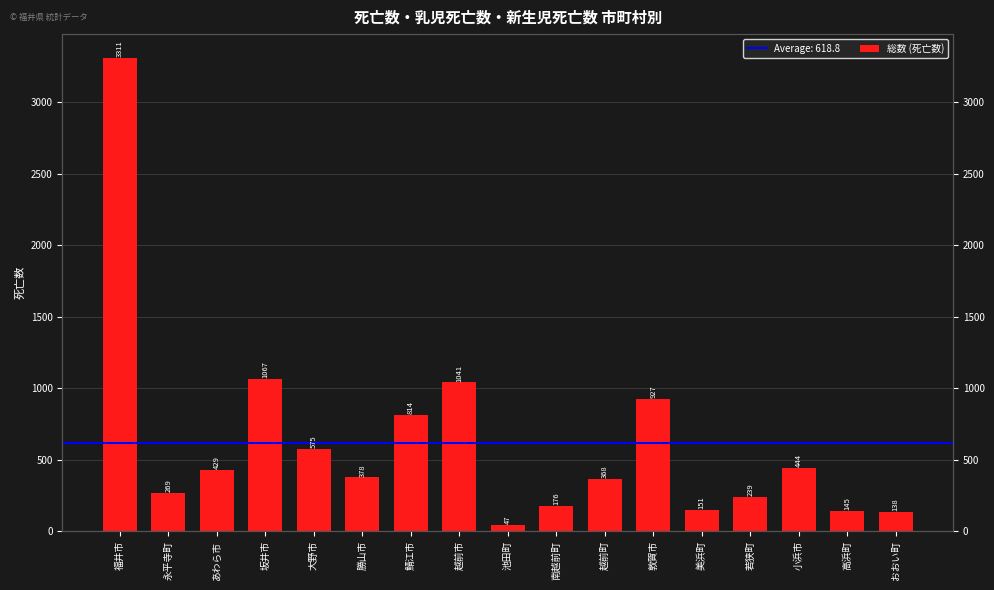

What is the ratio of the value at 鯖江市 to the value at 美浜町?

5.4